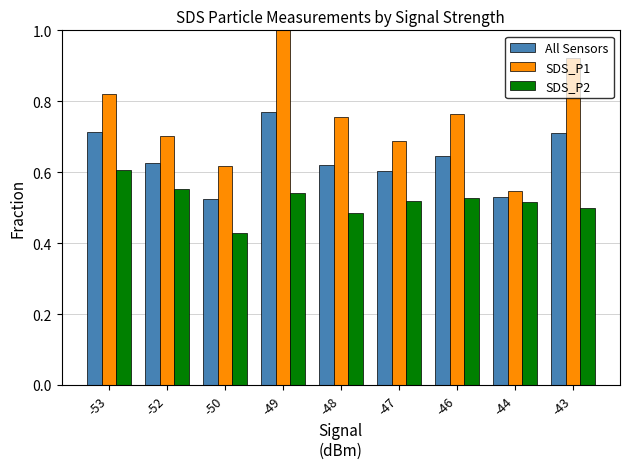

At which category is the sum across all series the highest?

-49